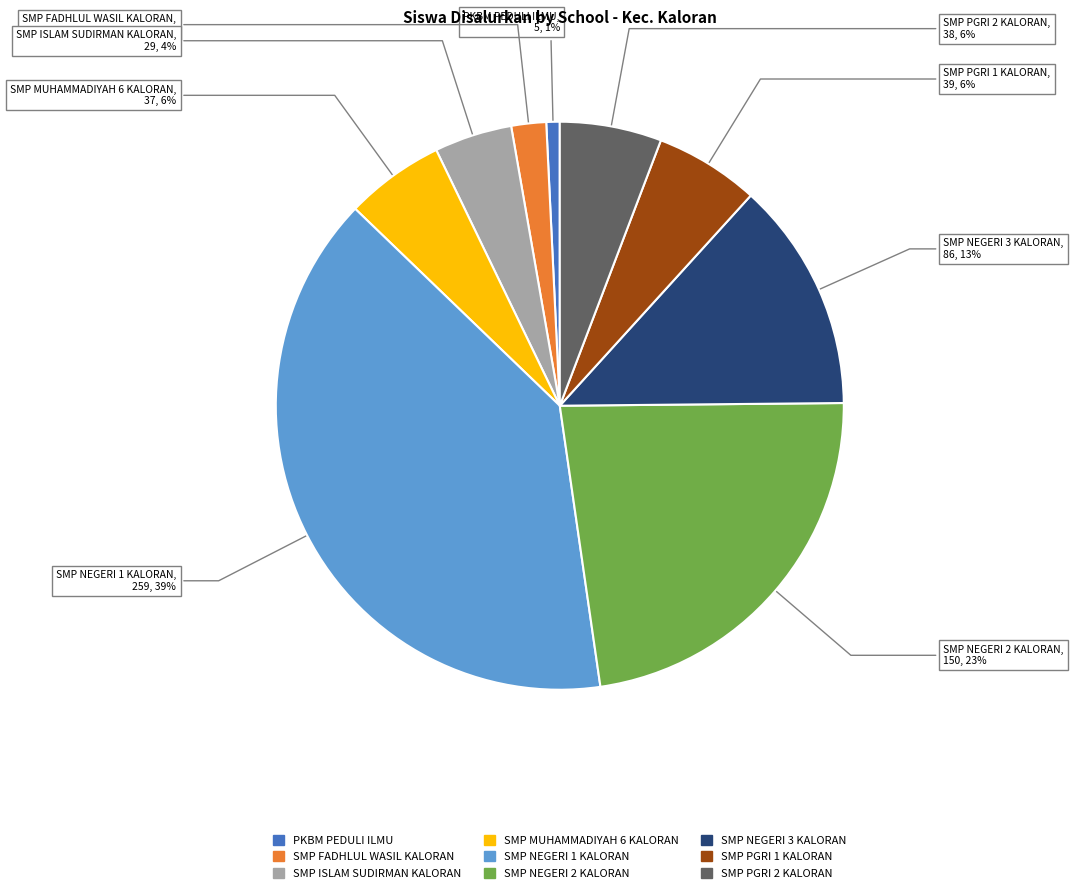

True or false: SMP FADHLUL WASIL KALORAN accounts for 16% of the total.

False